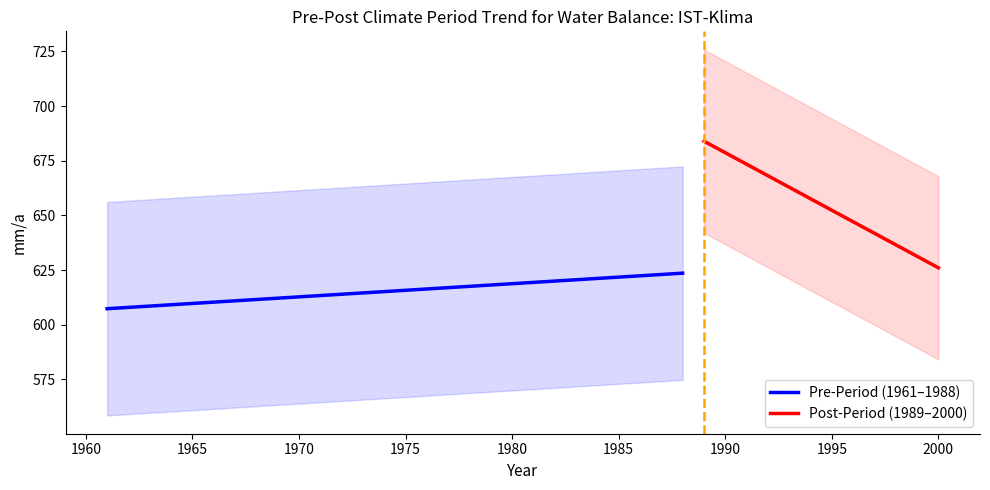

True or false: Pre-Period (1961–1988) has a value of 612.7 at 1970.

True